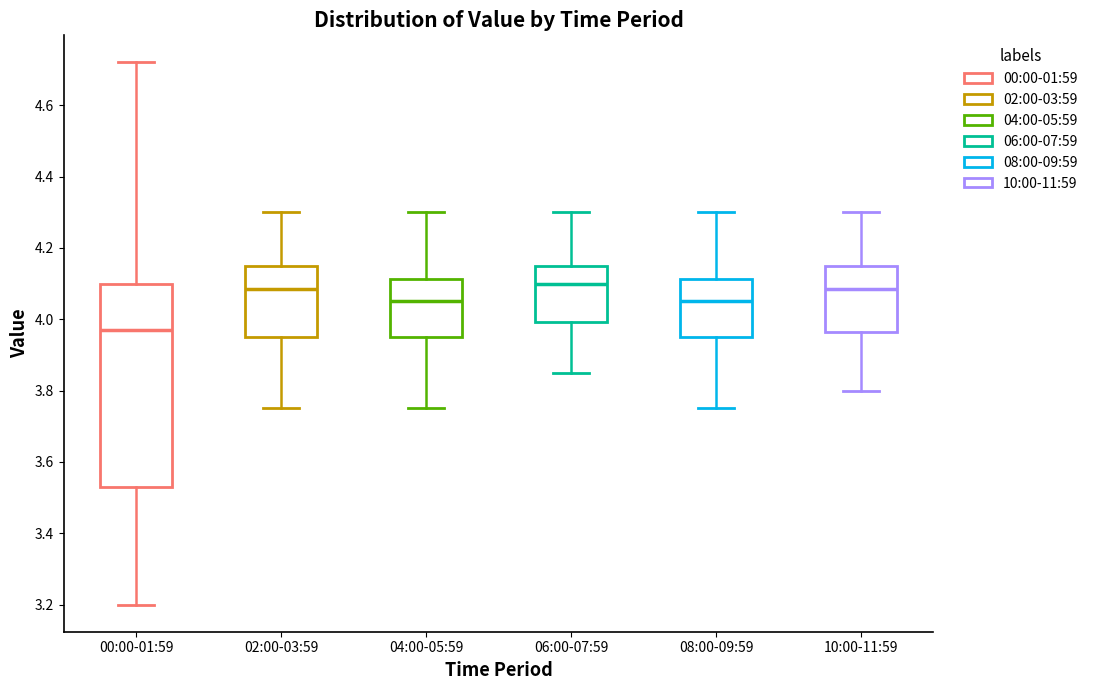

Where does the median line of the box for 06:00-07:59 sit on the y-axis? The values are not printed on the chart, so give them approximately, as read against the axis.

4.10